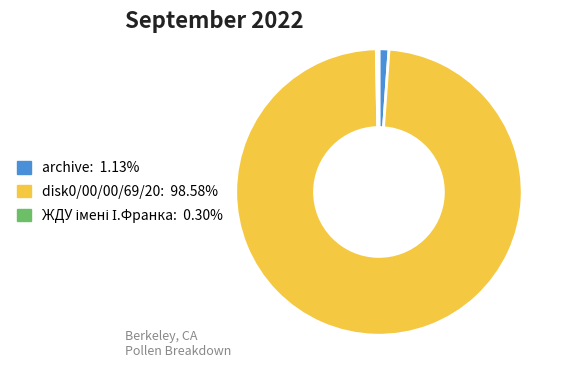

What is the ratio of the value at disk0/00/00/69/20 to the value at archive?

87.6